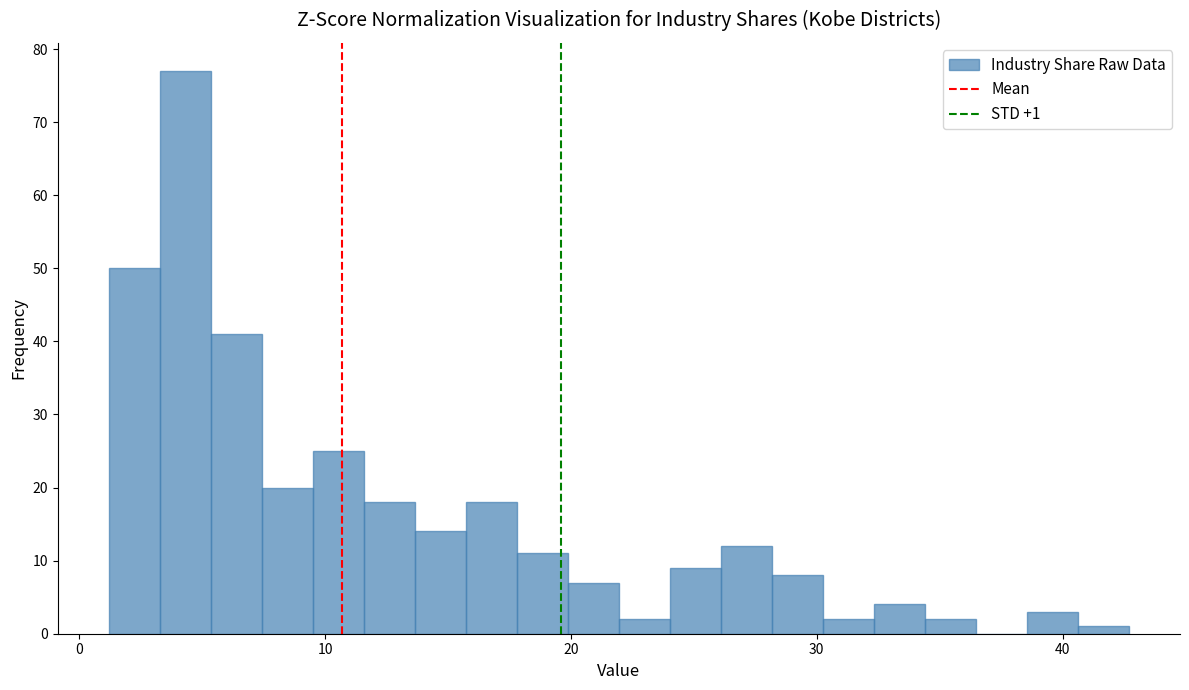

Around what value on the x-axis is the tallest bar? Give the approximate position of its centre, as read against the axis.

4